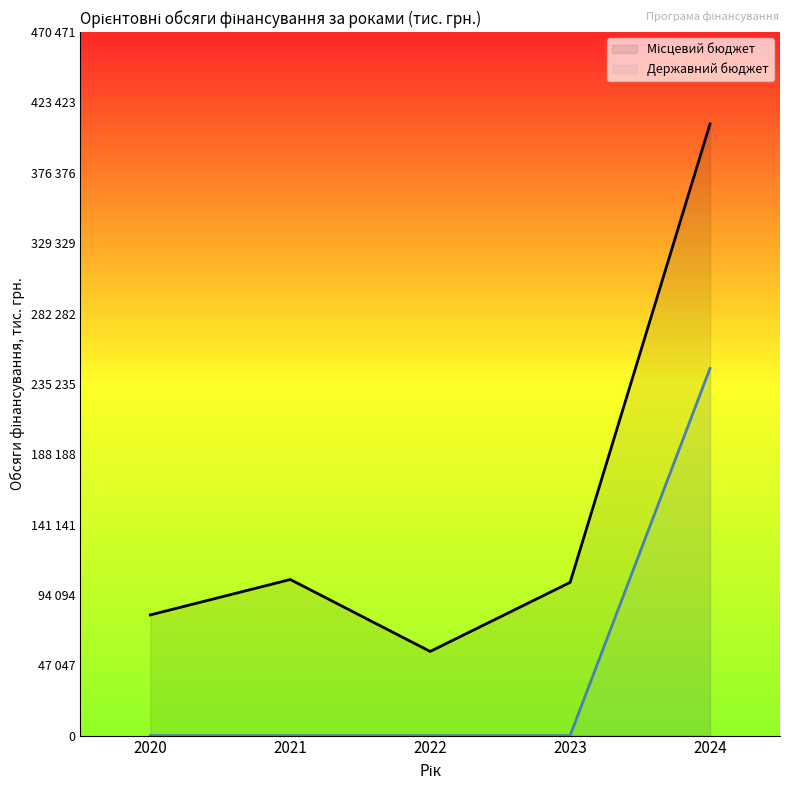

Read the Державний бюджет (лінія) value at 2024.

245573.0